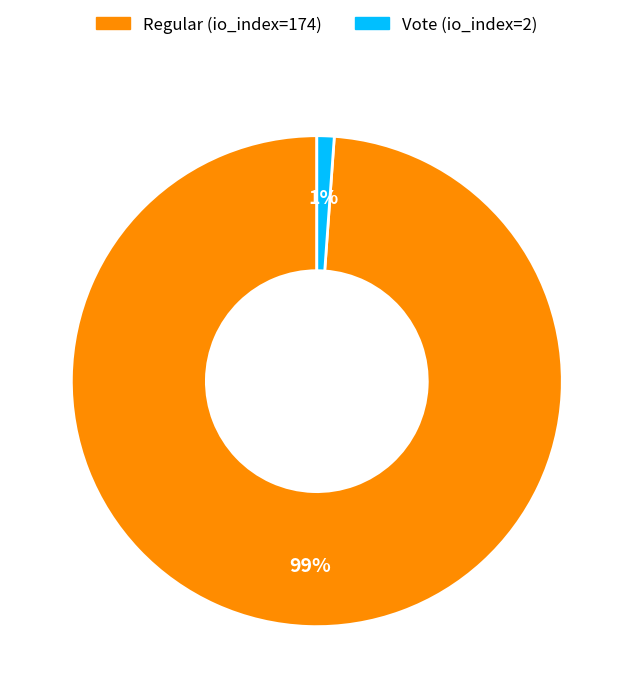

Is the sum of Regular (io_index=174) and Vote (io_index=2) greater than half?

Yes